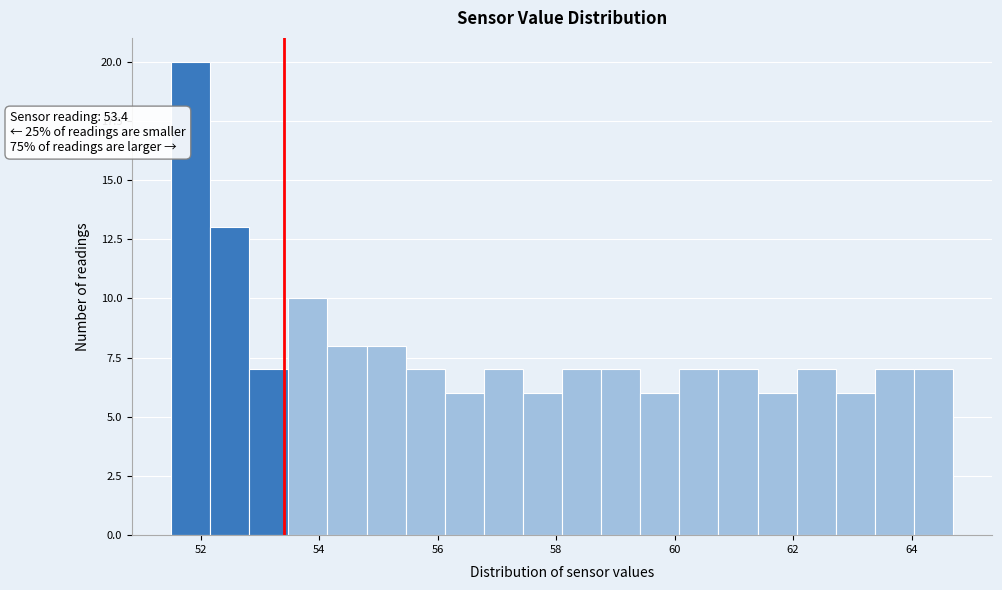

Read against the x-axis, roughly where is the centre of the tallest bar?

51.8